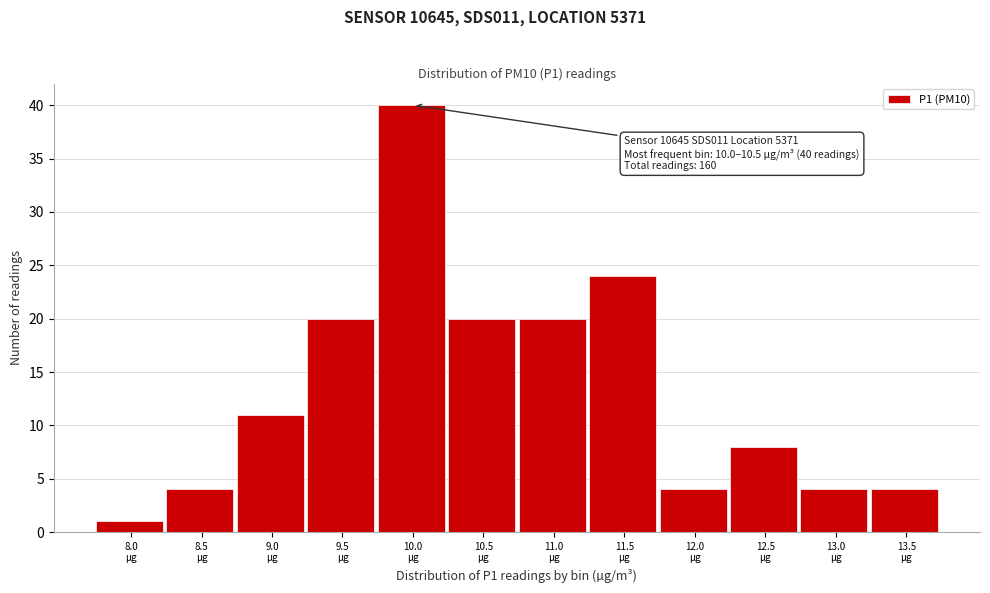

Reading right to left, extract all data points from this chart.

4	4	8	4	24	20	20	40	20	11	4	1